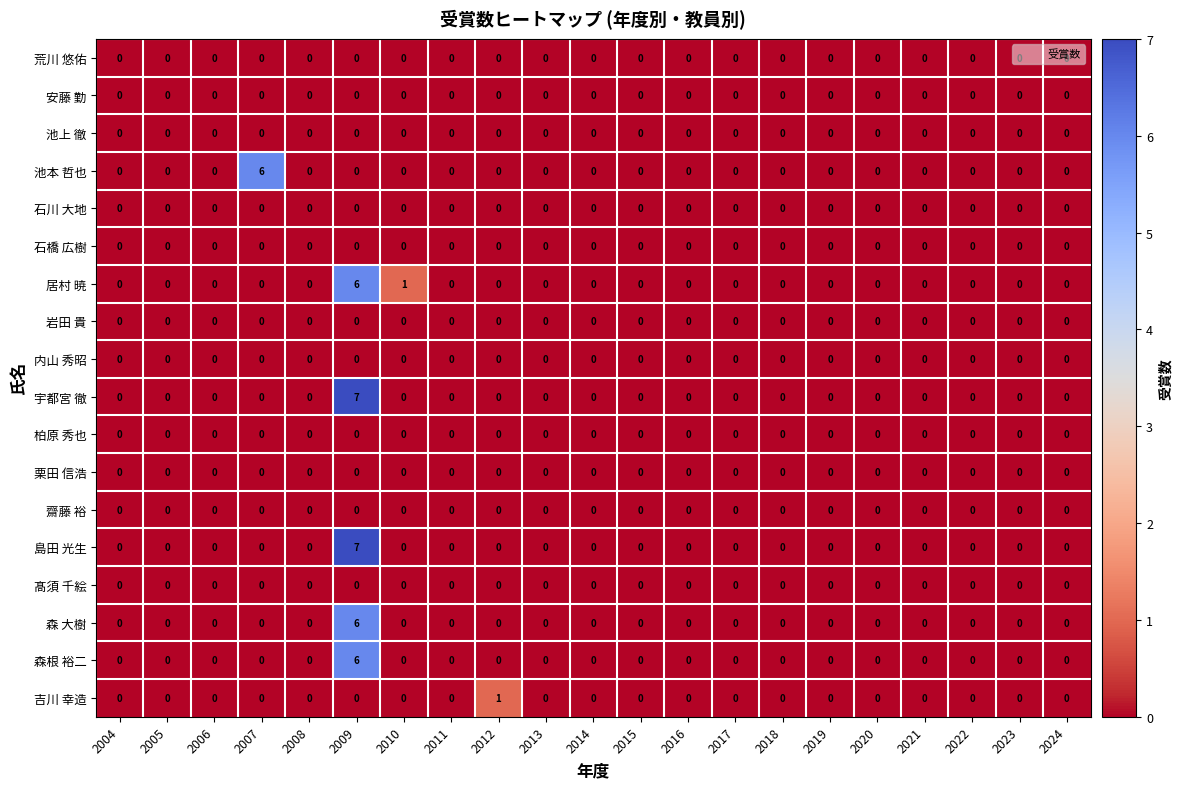

At how many categories does at least one series exceed 3?

2